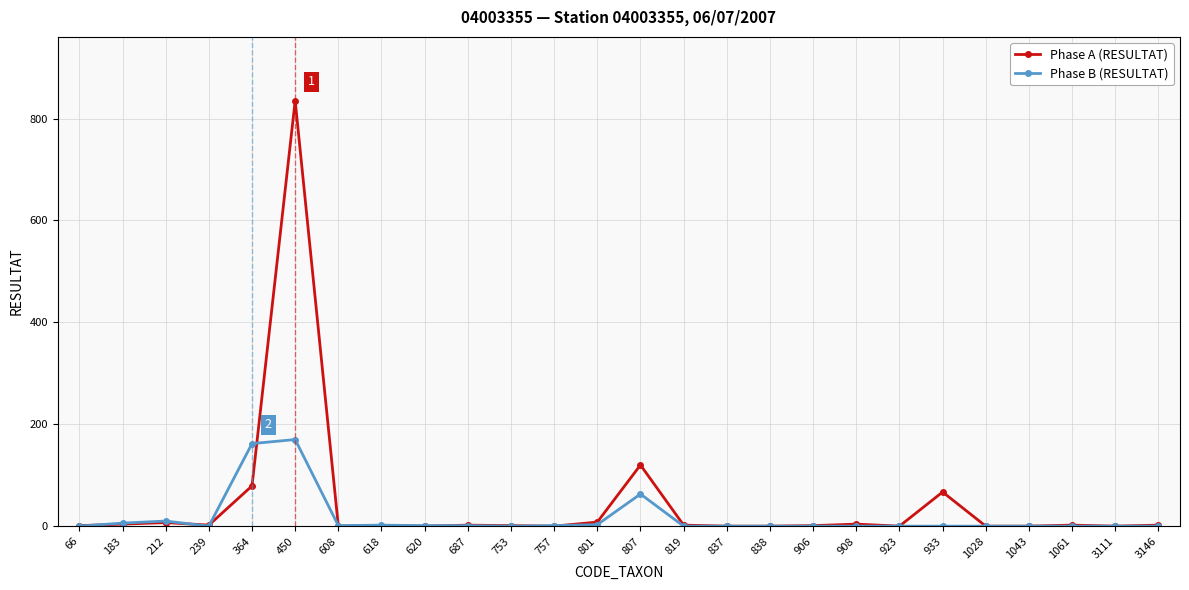

What is the maximum value shown in the chart?

835